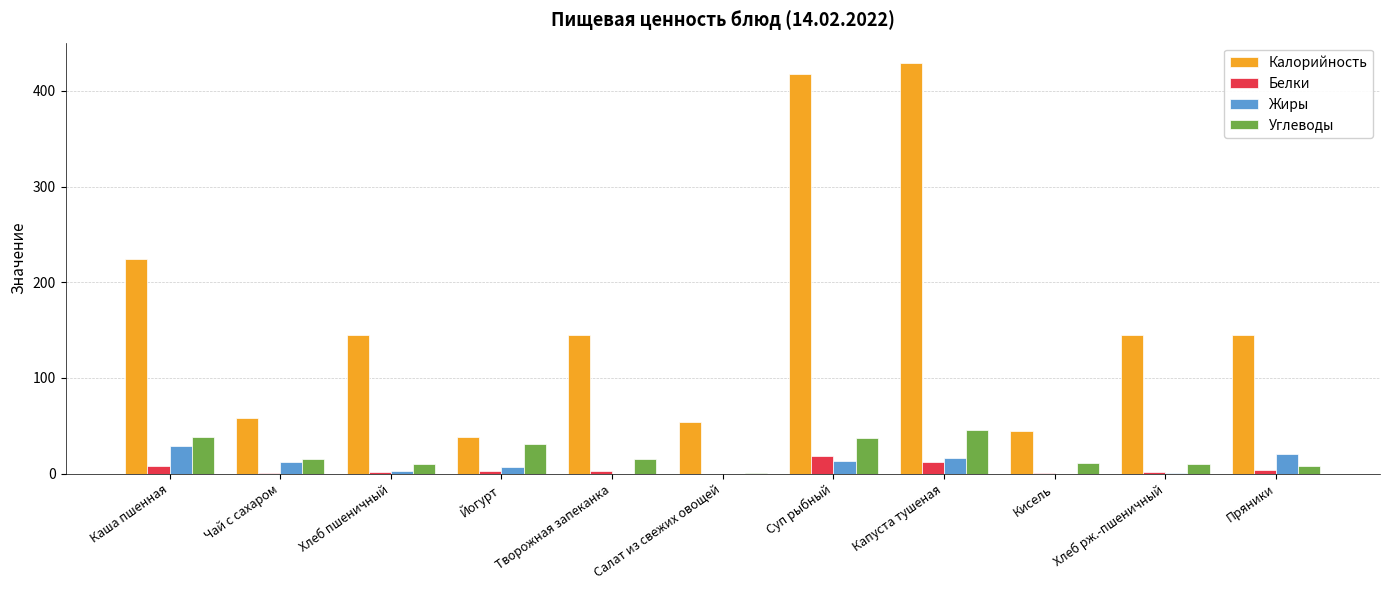

What is the average value of the Углеводы series?

20